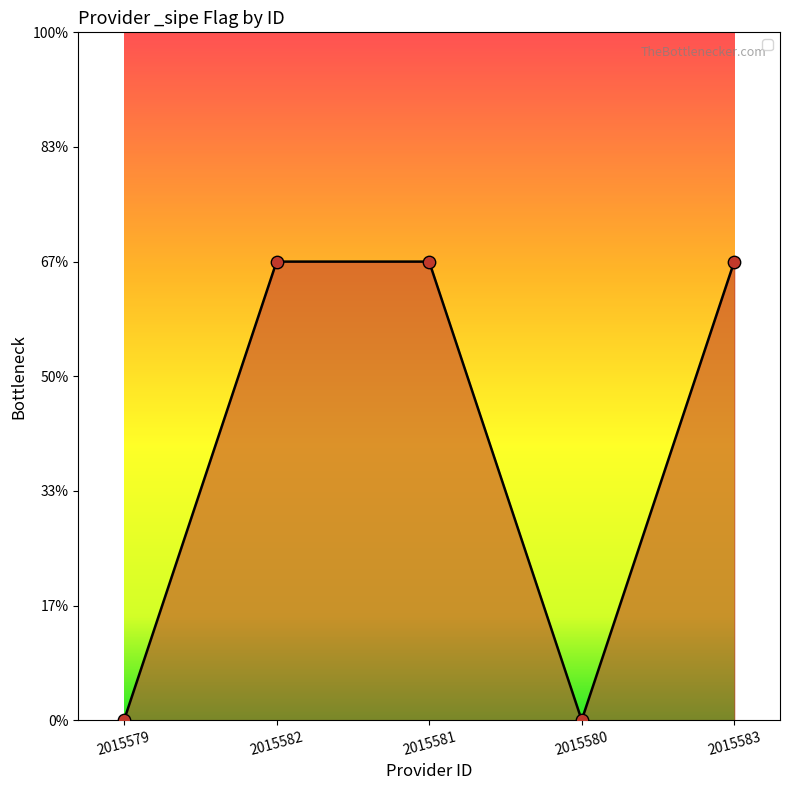

Does the chart have visible grid lines?

No